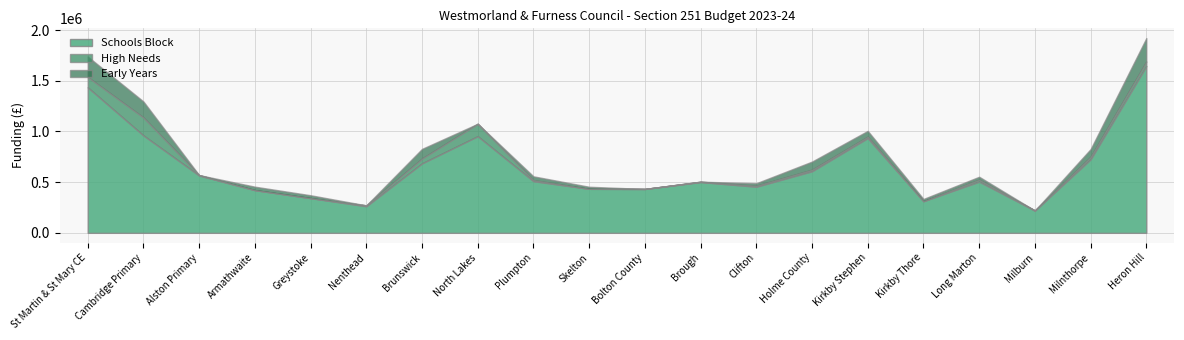

What is the value of the Schools Block point at the 20th from the left?

1645802.1